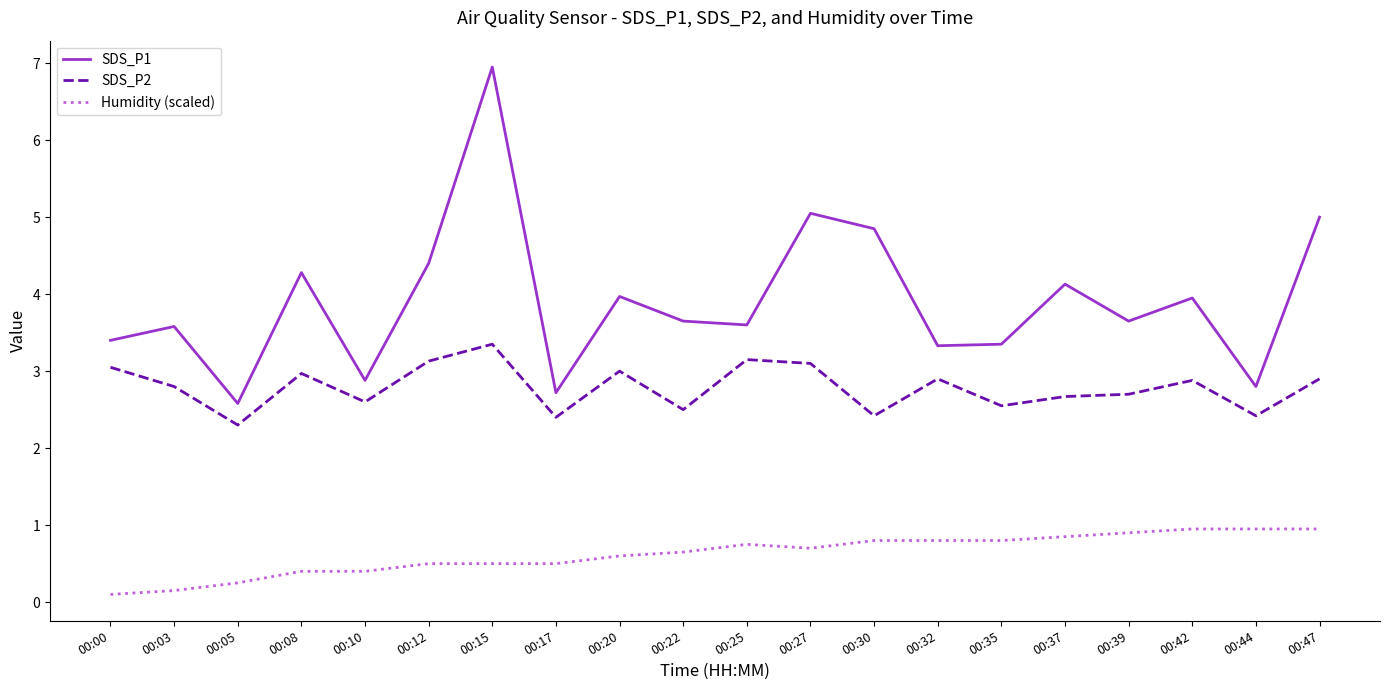

How many interior local peaks does the SDS_P1 series have?

7